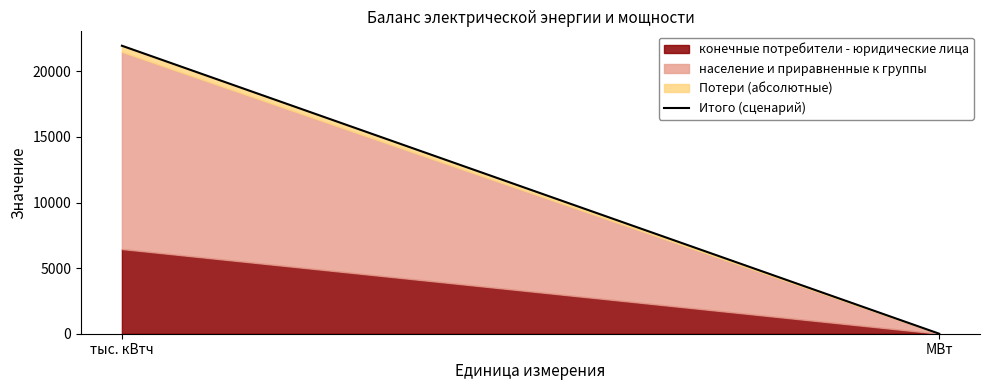

What is the label of the 2nd point from the left?

МВт